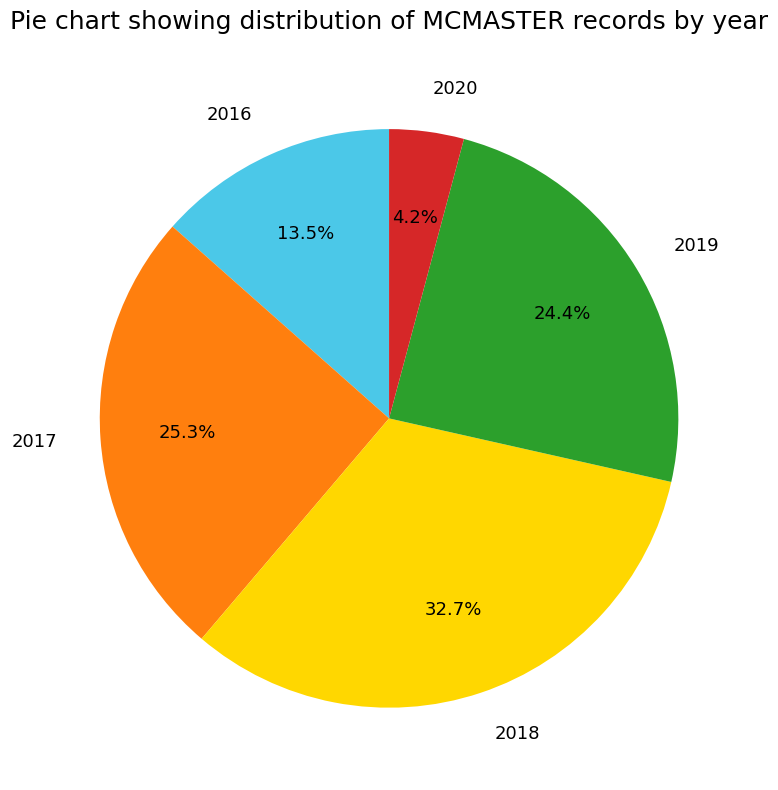

Is 2018 the majority of the pie?

No